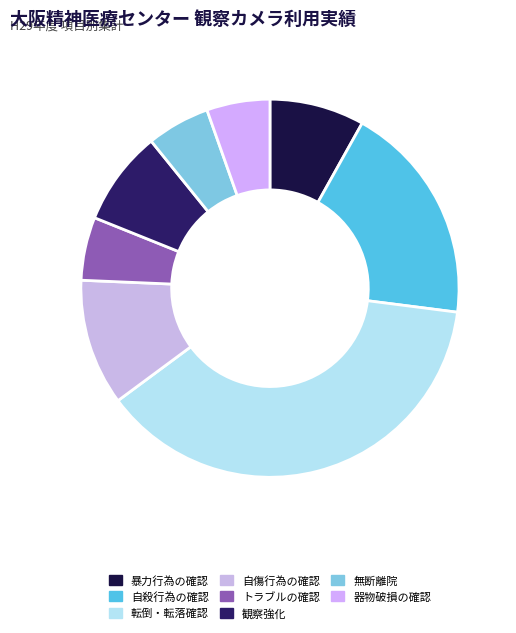

How many segments does this pie chart have?

8